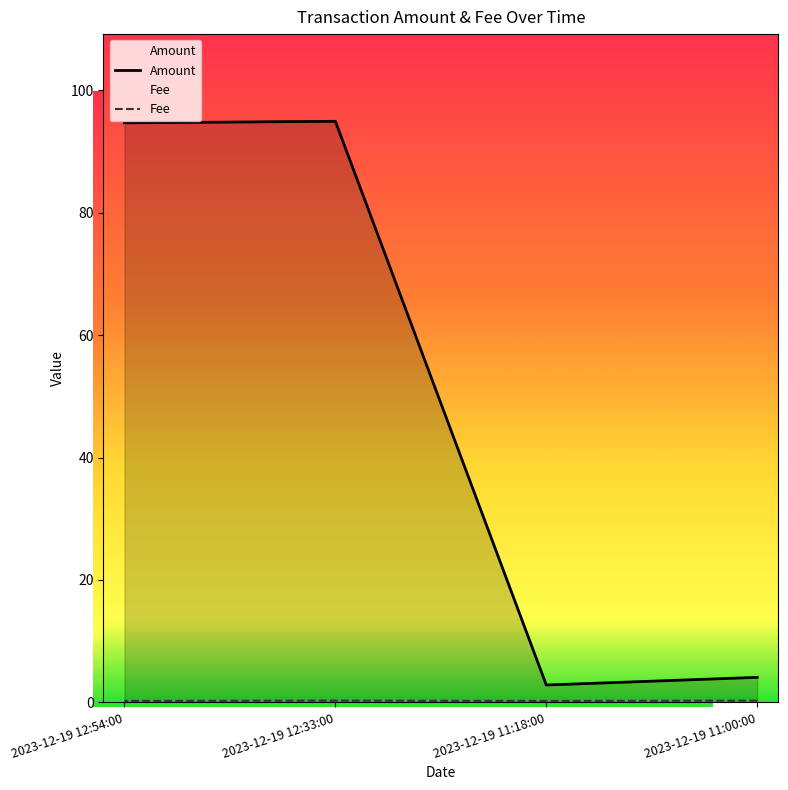

What is the label of the 2nd point from the right?

2023-12-19 12:33:00